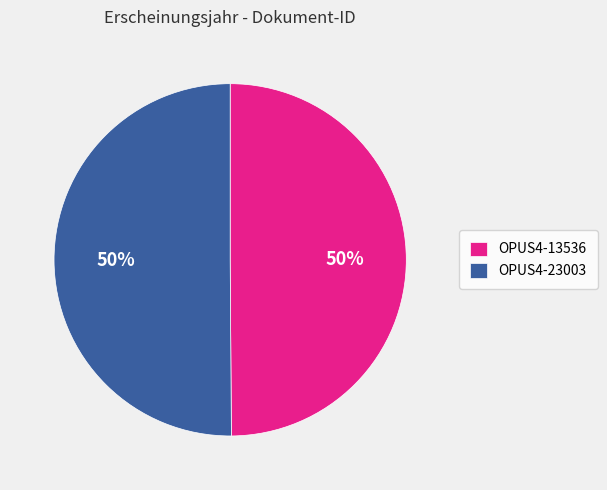

What percentage is the OPUS4-13536 slice, to the nearest percent?

50%